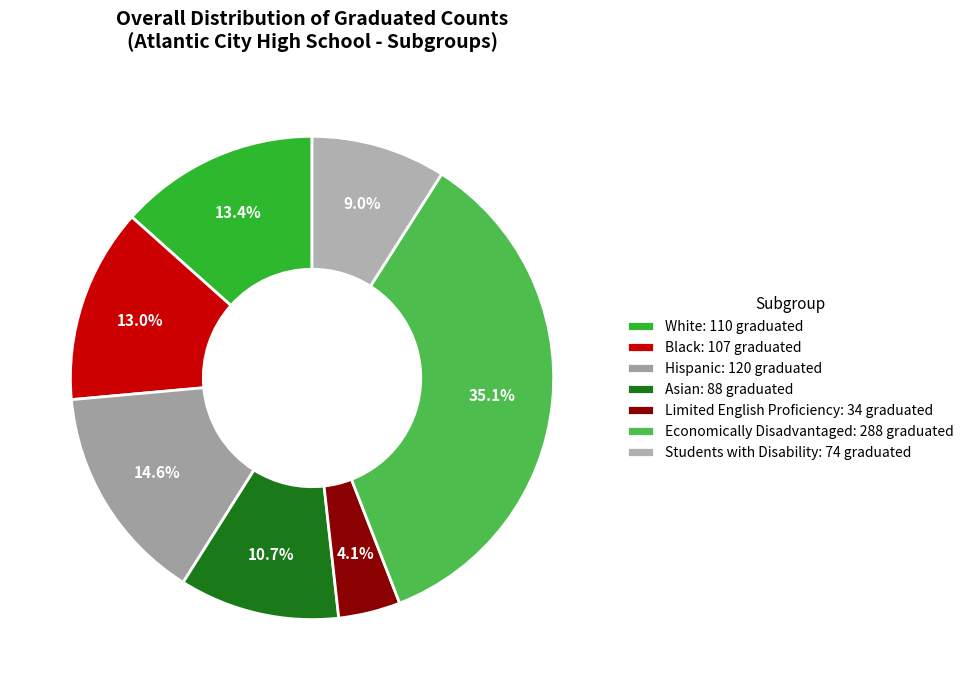

Approximately how many times larger is the value at Black compared to Economically Disadvantaged?

0.4